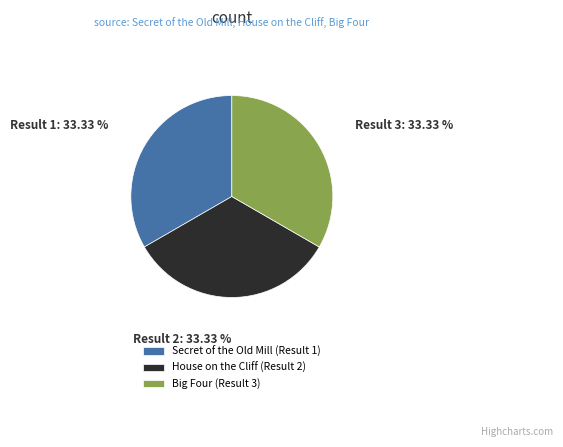

What is the ratio of the value at Big Four (Result 3) to the value at Secret of the Old Mill (Result 1)?

1.0